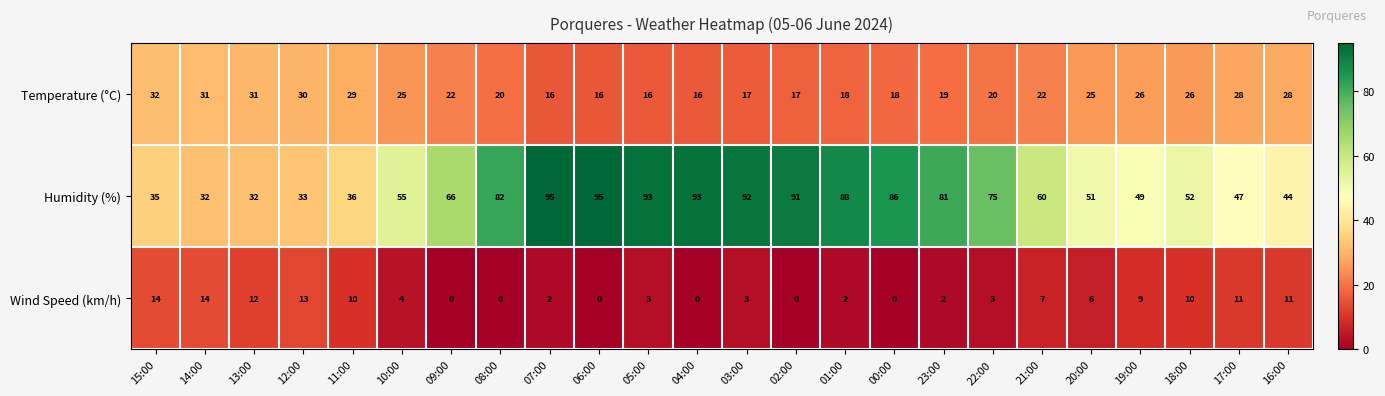

How many categories are shown in the chart?

24